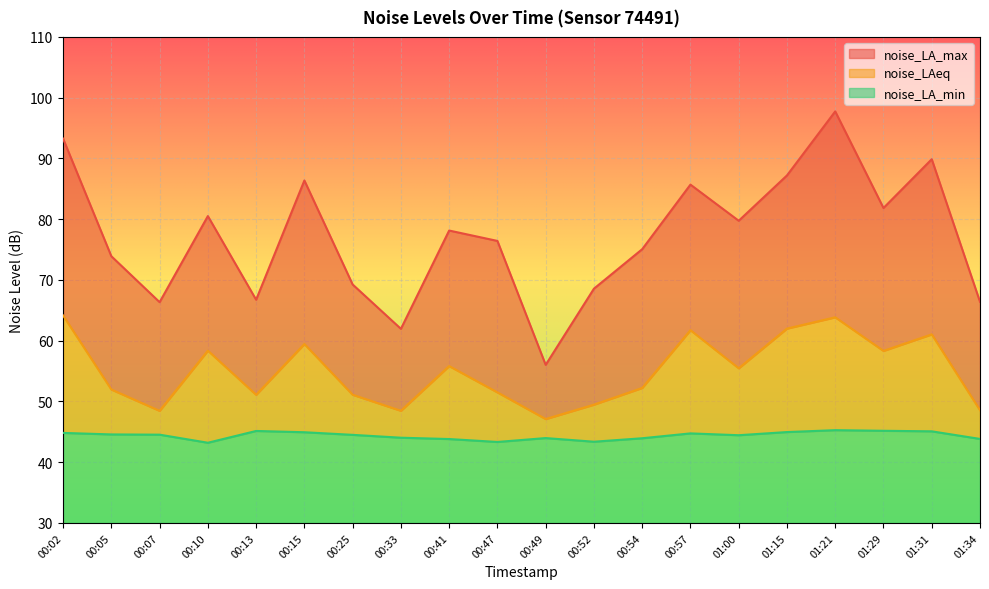

Between 00:33 and 00:52, which series saw the biggest shift?

noise_LA_max